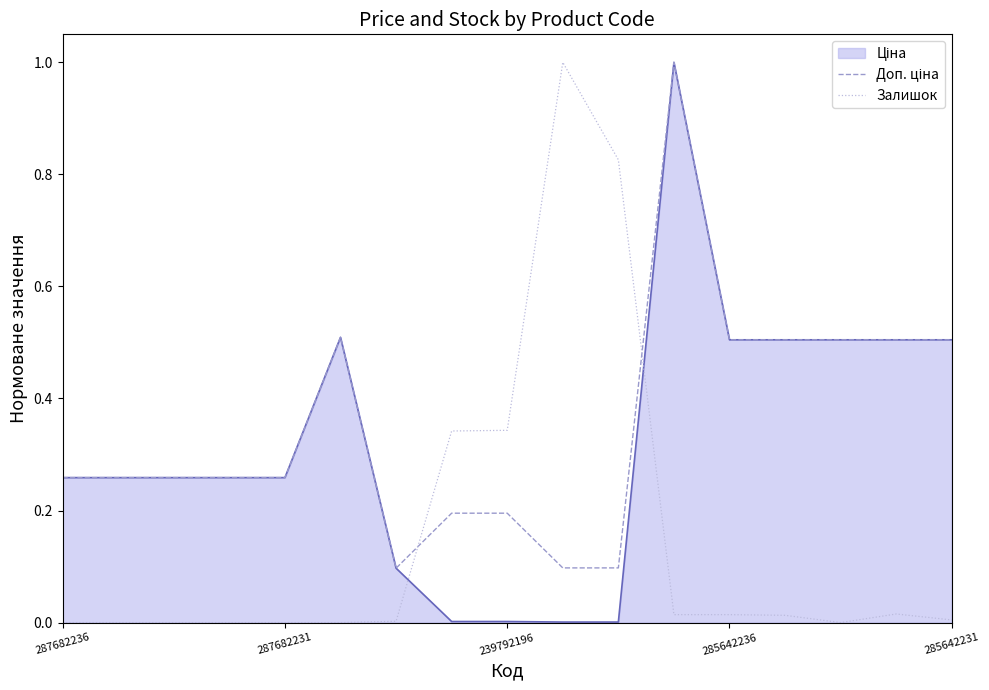

What is the maximum value shown in the chart?

1.0